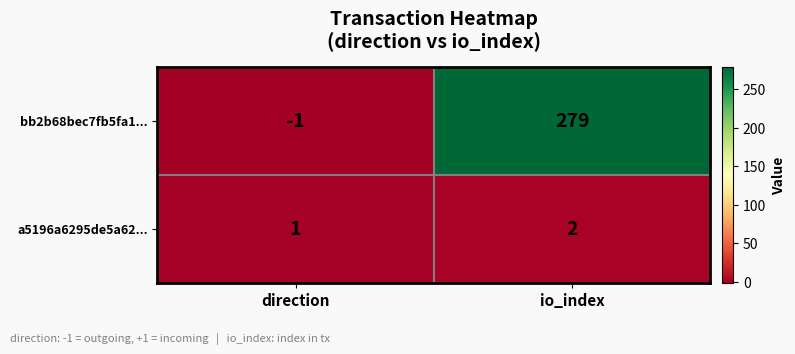

List the series in order of their overall mean, highest first.

bb2b68bec7fb5fa1..., a5196a6295de5a62...